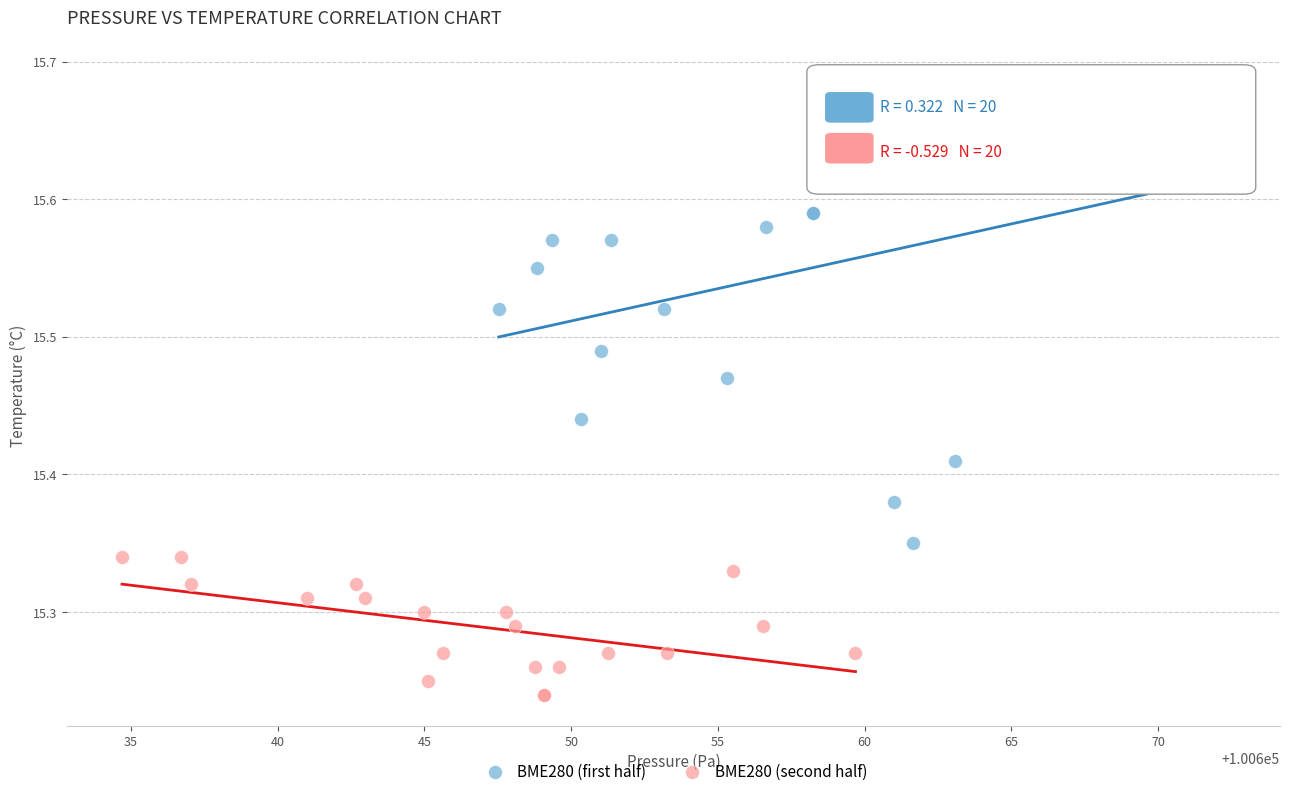

Which series contains the lowest Y value?

BME280 (second half)